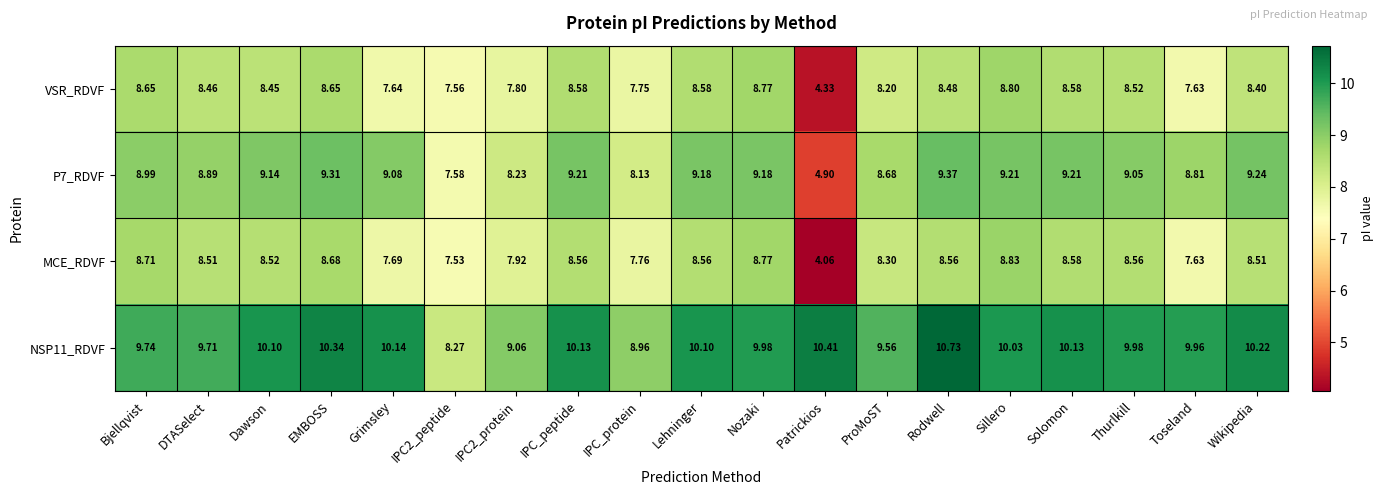

At which category is the sum across all series the highest?

Rodwell